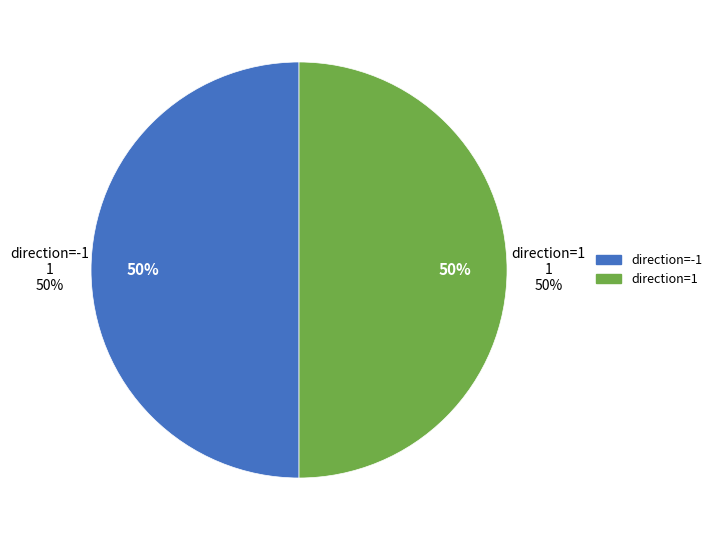

Combined, what portion of the pie is direction=1 and direction=-1?

100.0%